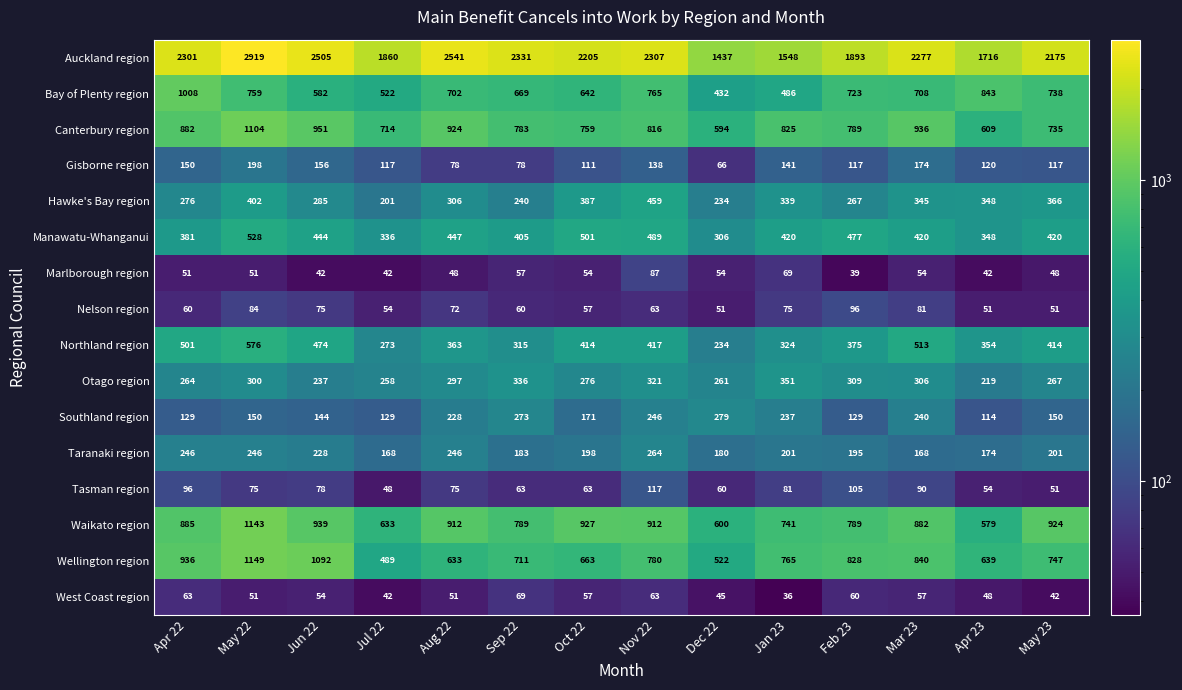

What is the sum of all Nelson region values?

930